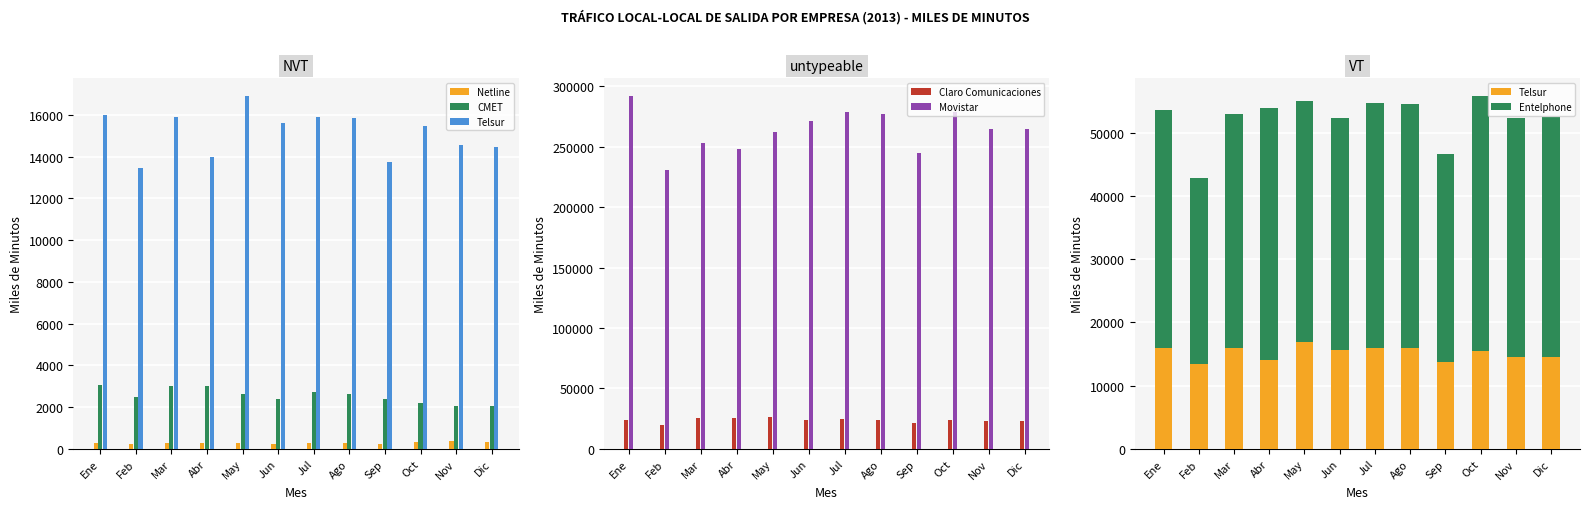

Is it true that Movistar equals 367538.2 at Dic?

False